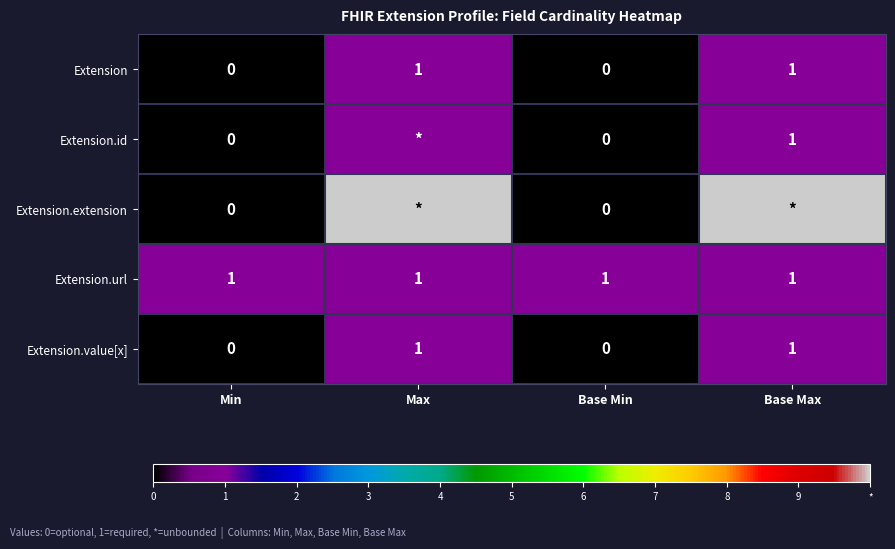

Is it true that Extension.url equals 0 at Max?

False